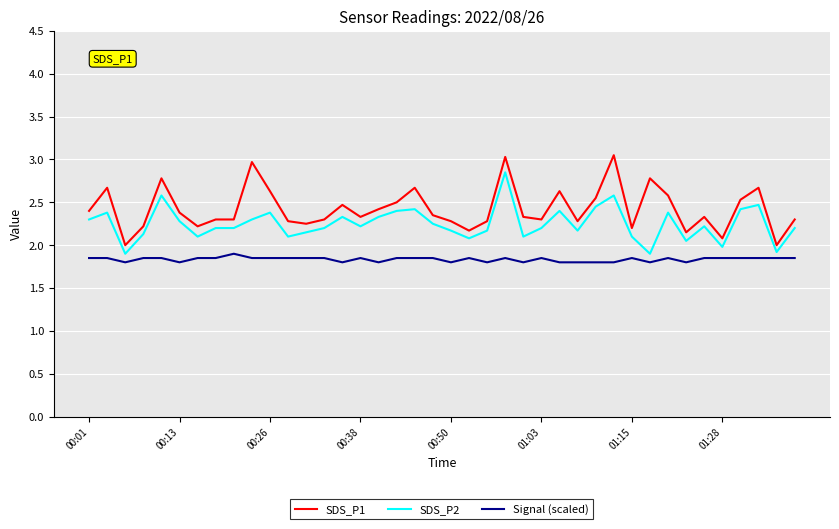

Rank the series by their average value, from highest to lowest.

SDS_P1, SDS_P2, Signal (scaled)